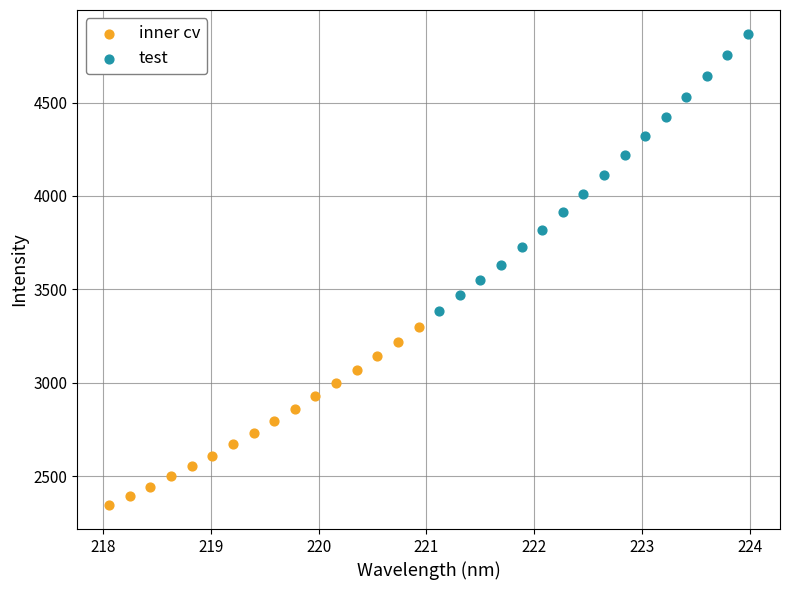

Which series has the largest Y range (max minus min)?

test